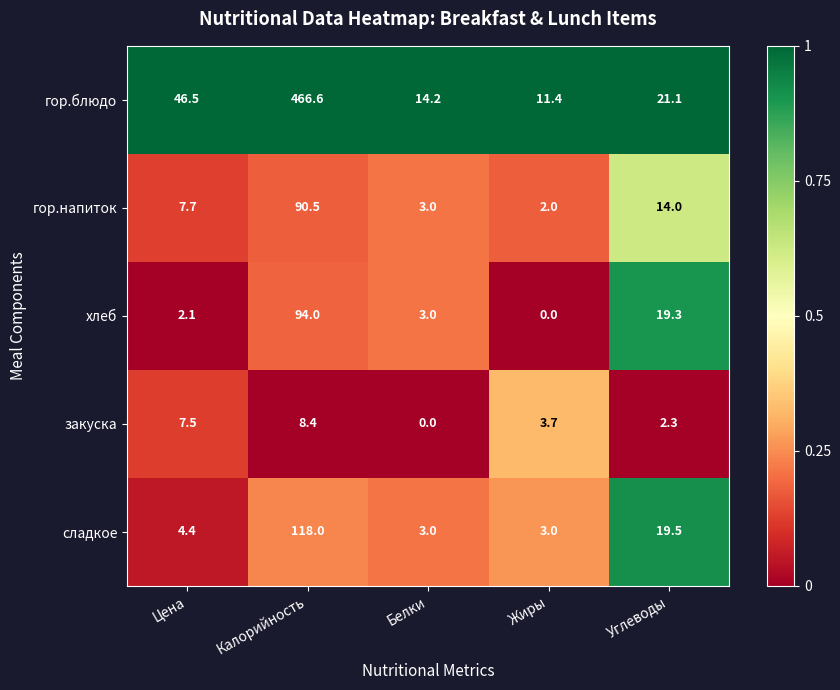

What is the maximum value shown in the chart?

466.6